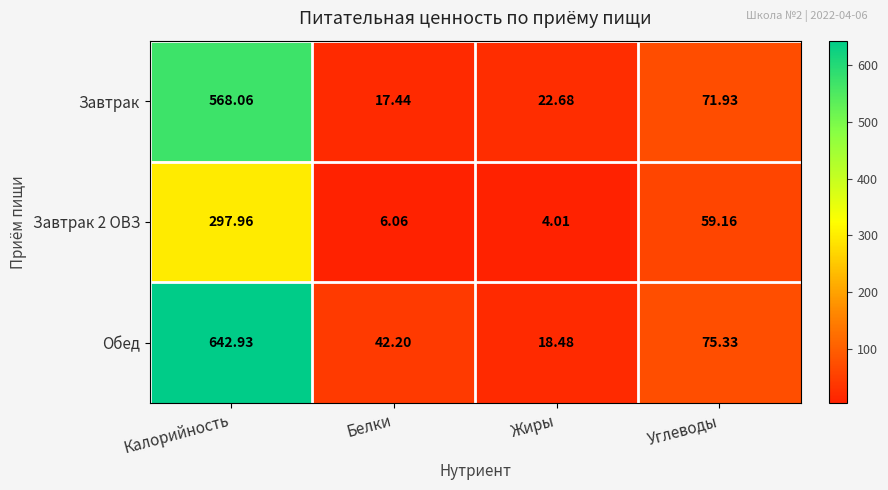

Which series has the largest range (max minus min)?

Обед